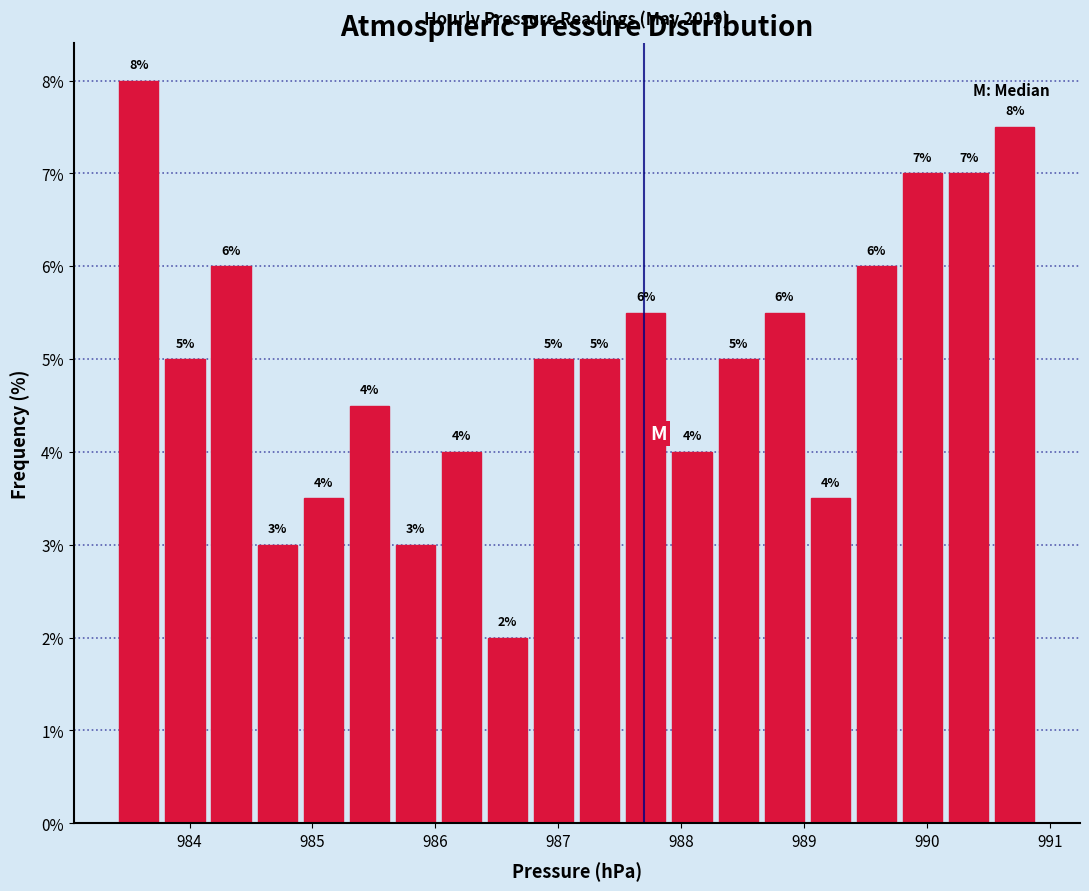

Around what value on the x-axis is the tallest bar? Give the approximate position of its centre, as read against the axis.

983.6